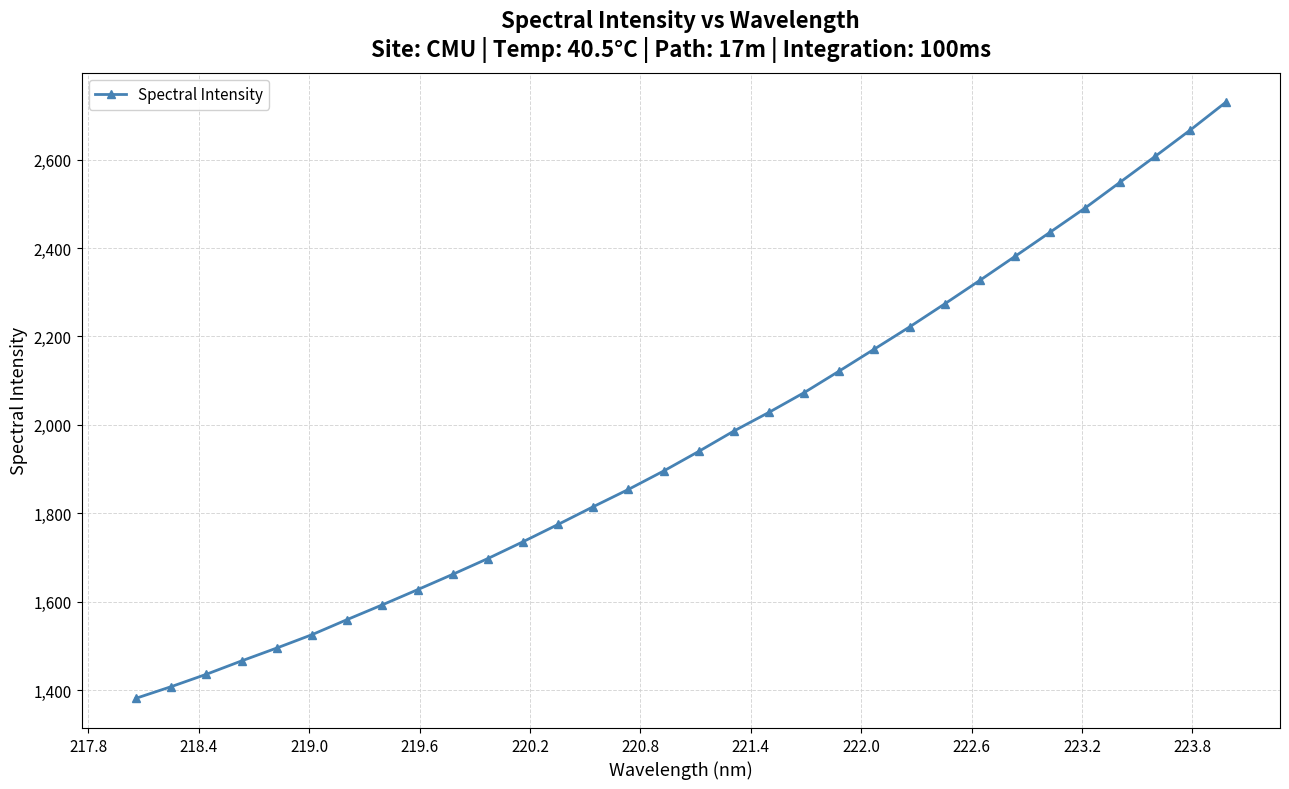

What is the difference between the maximum and minimum values?

1347.8